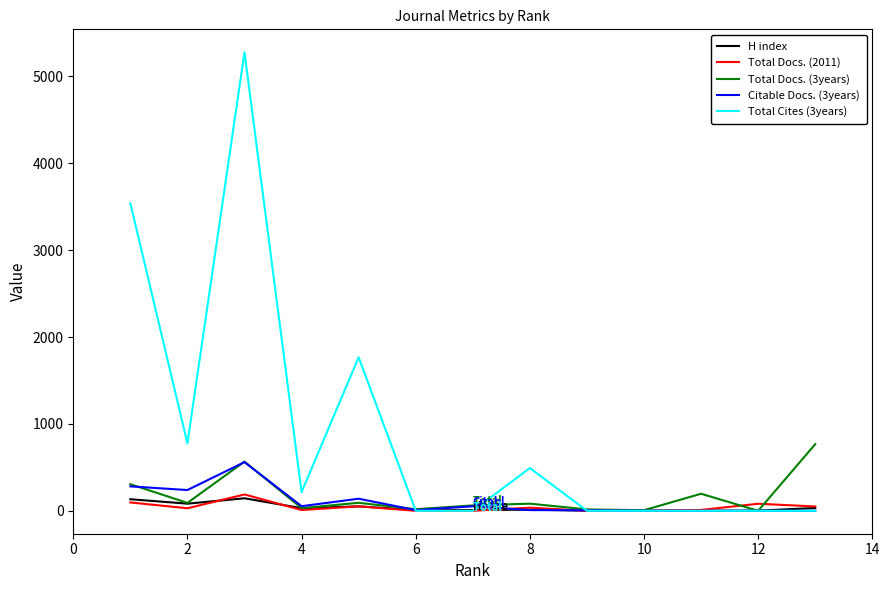

What is the maximum value for H index?

144